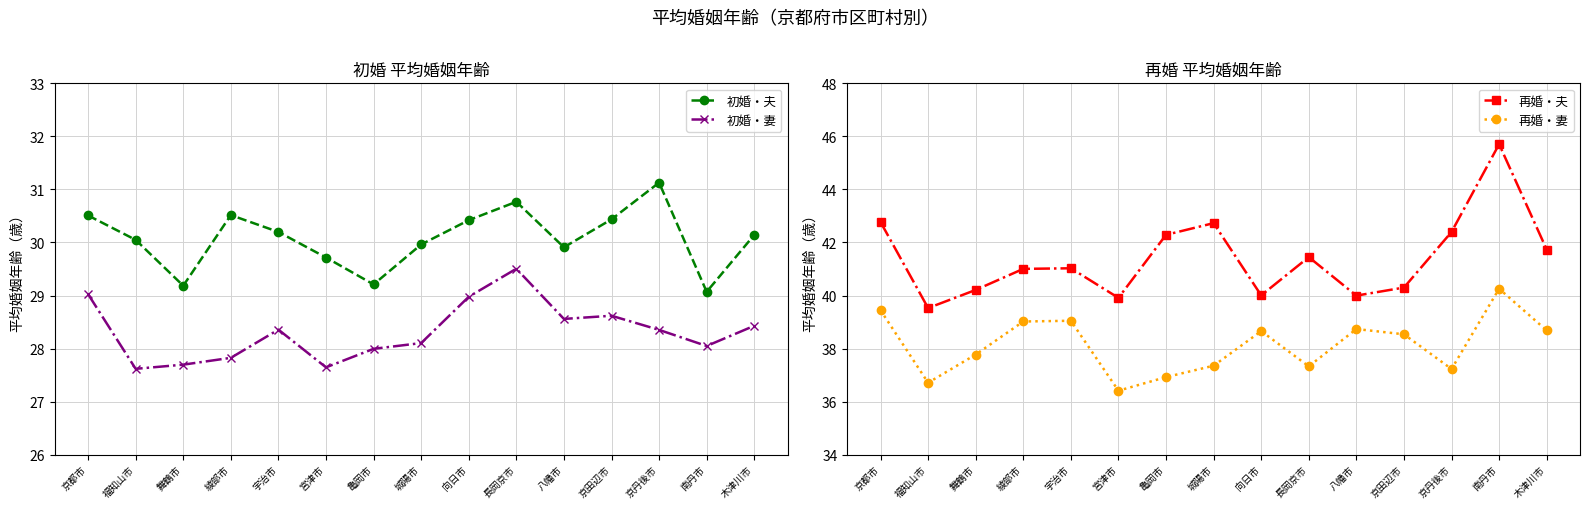

What is the difference between the maximum and second lowest values in the 初婚・妻 series?

1.9